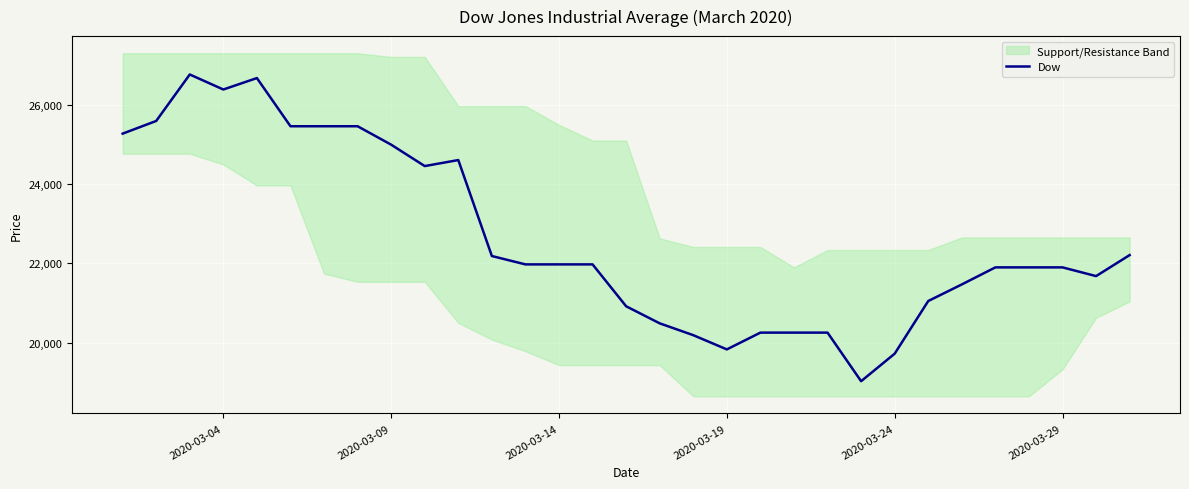

What is the minimum value for Dow?

19028.4